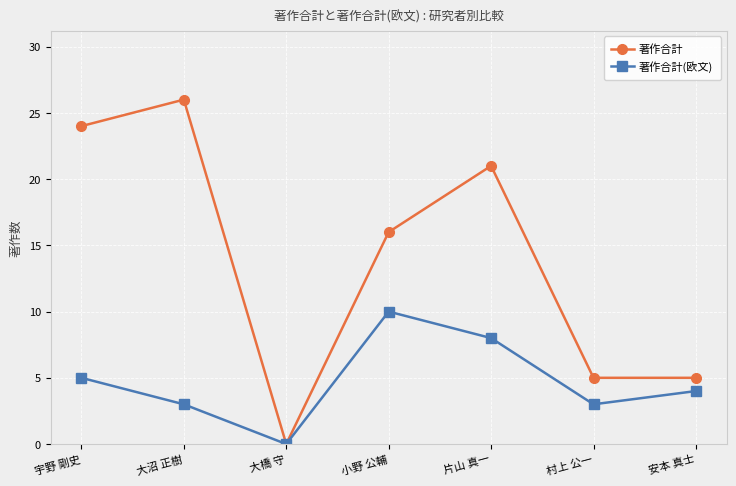

At how many categories does at least one series exceed 22?

2